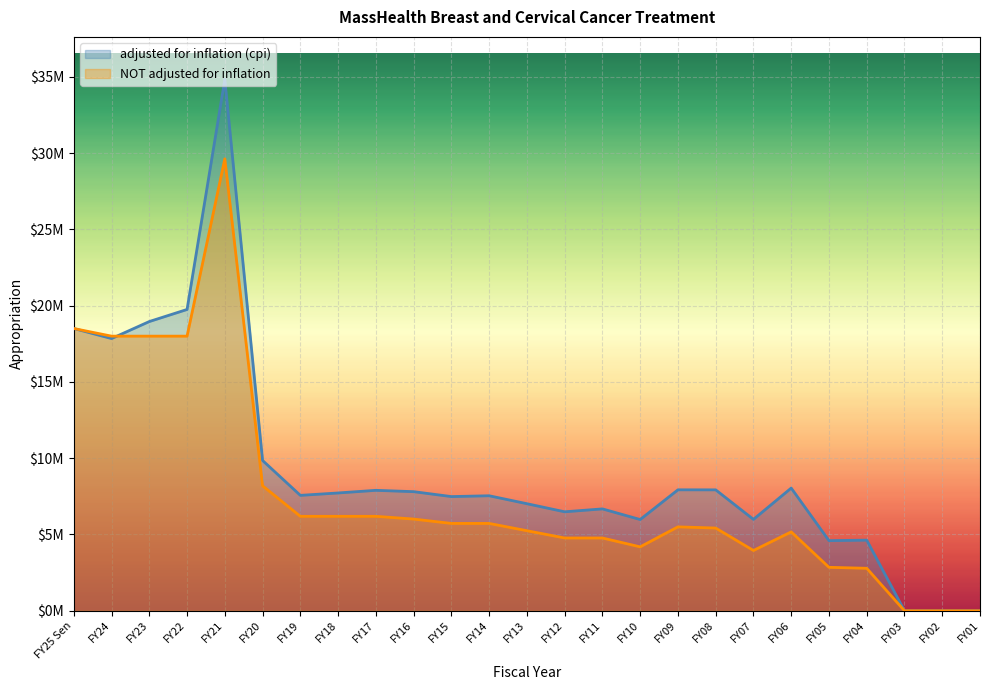

At which category does adjusted for inflation (cpi) reach its first local peak?

FY21